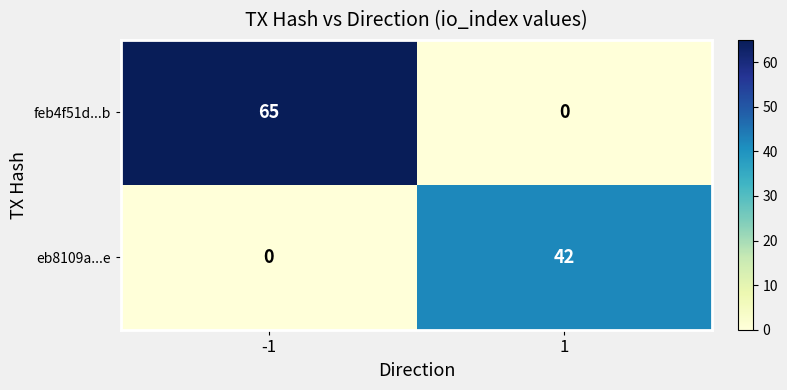

Which series has the largest range (max minus min)?

feb4f51d...b